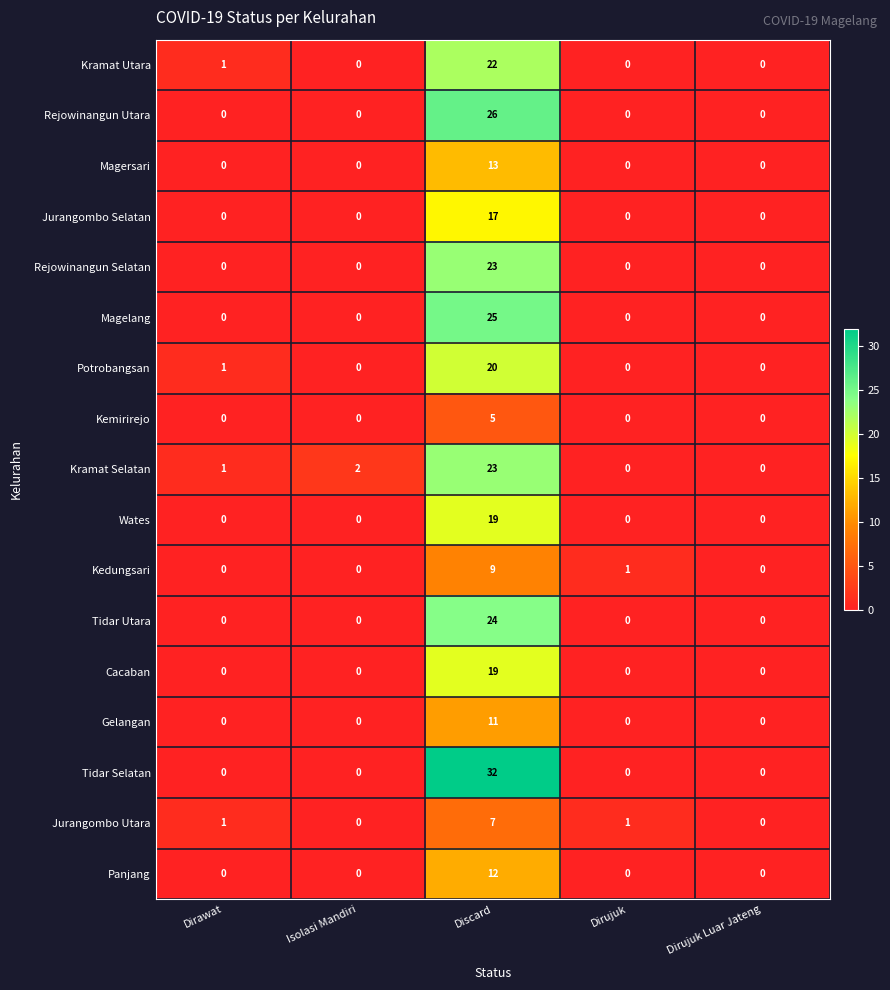

Which series has the widest spread of values?

Tidar Selatan